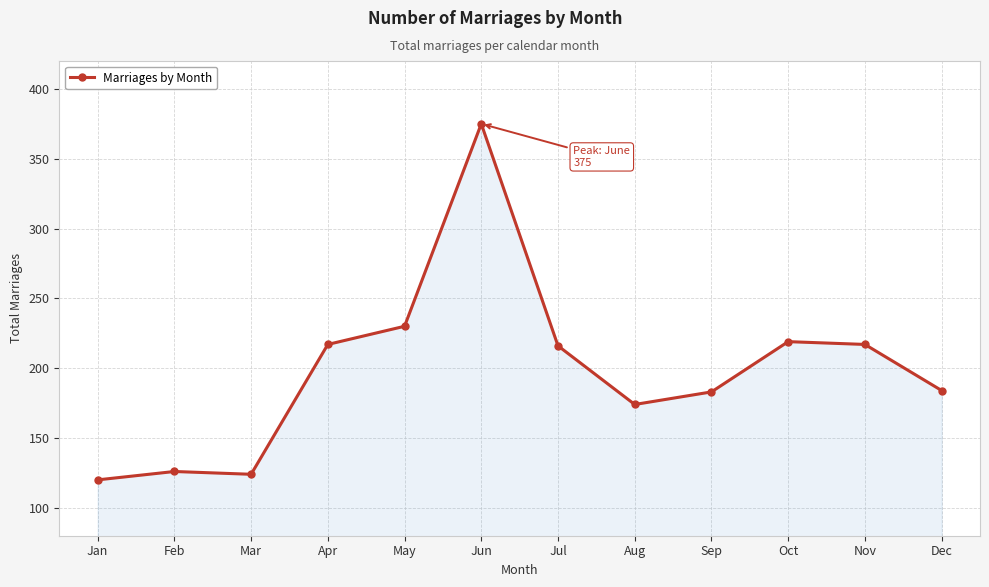

What is the difference between the values at Mar and Dec?

60